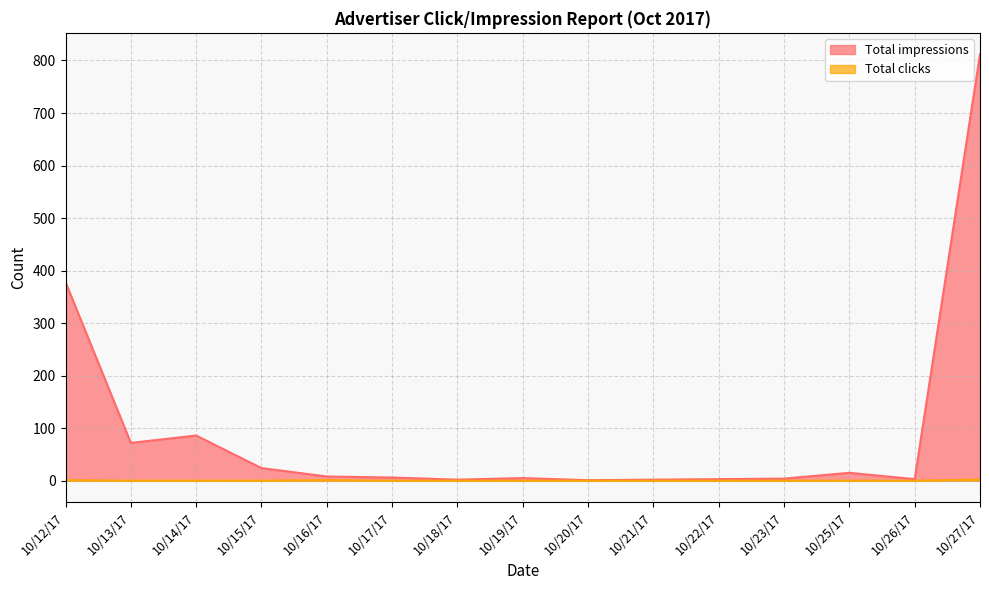

List the series in order of their peak value, lowest first.

Total clicks, Total impressions